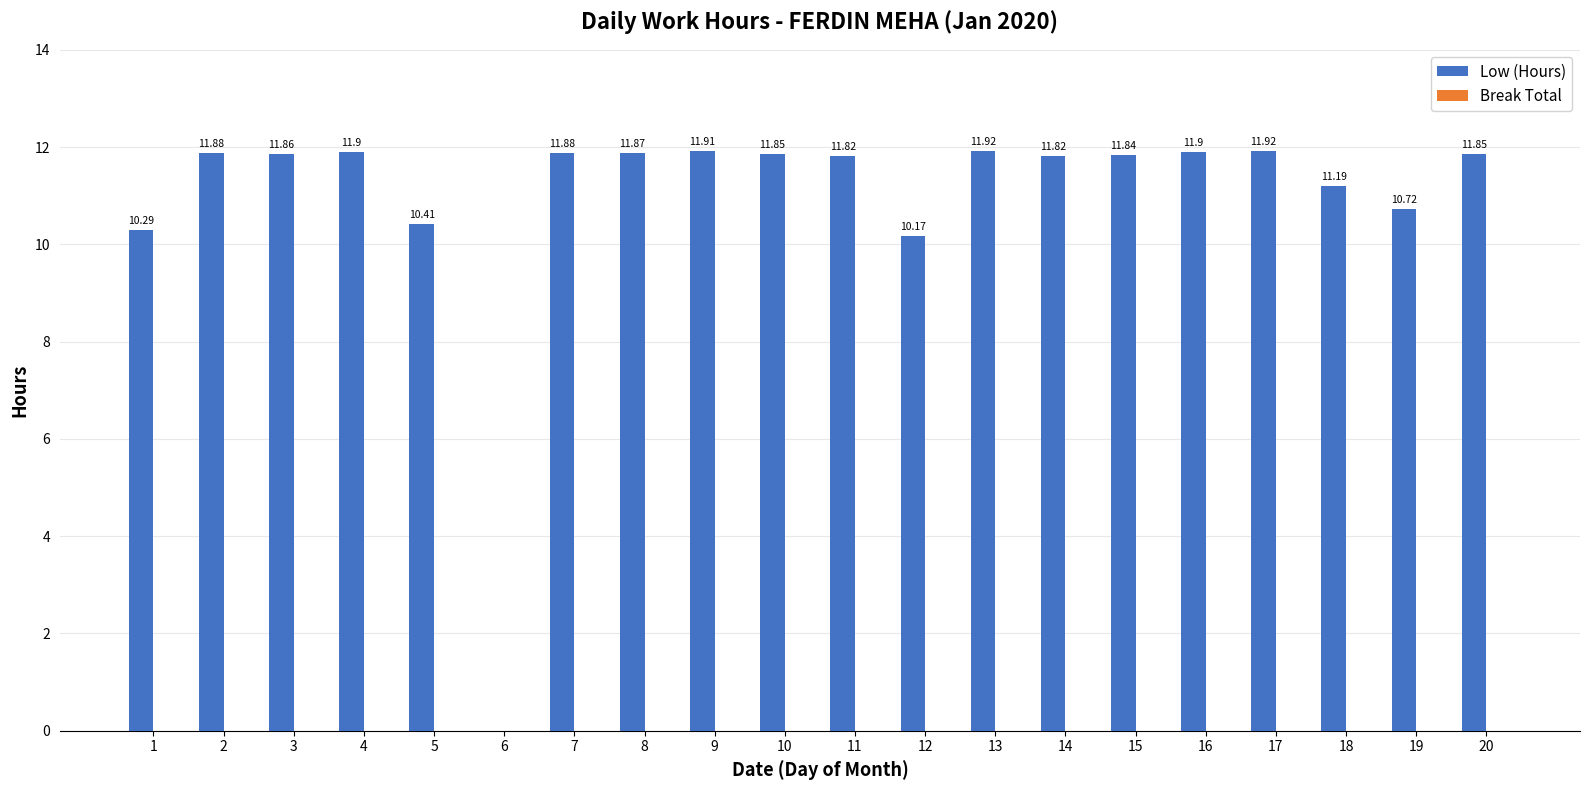

What is the sum of all values?

219.0